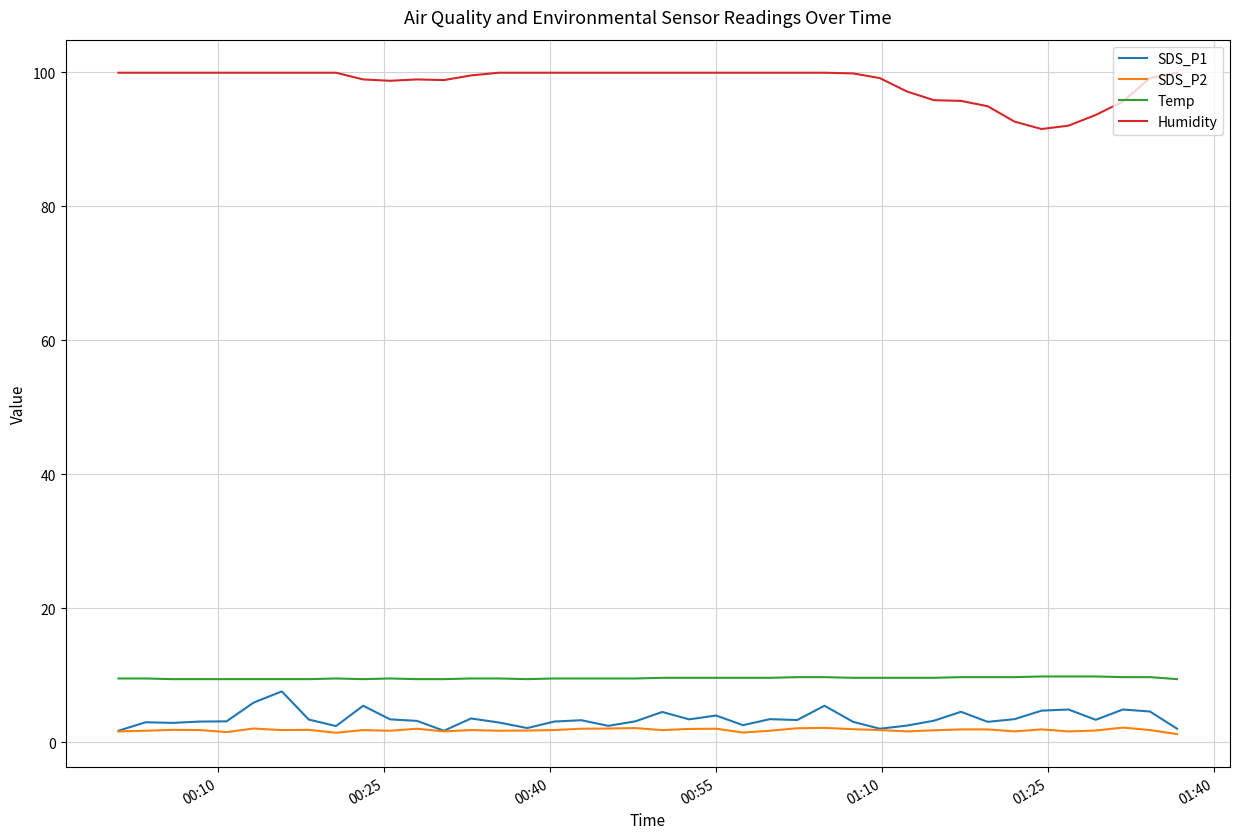

How many categories are shown in the chart?

40